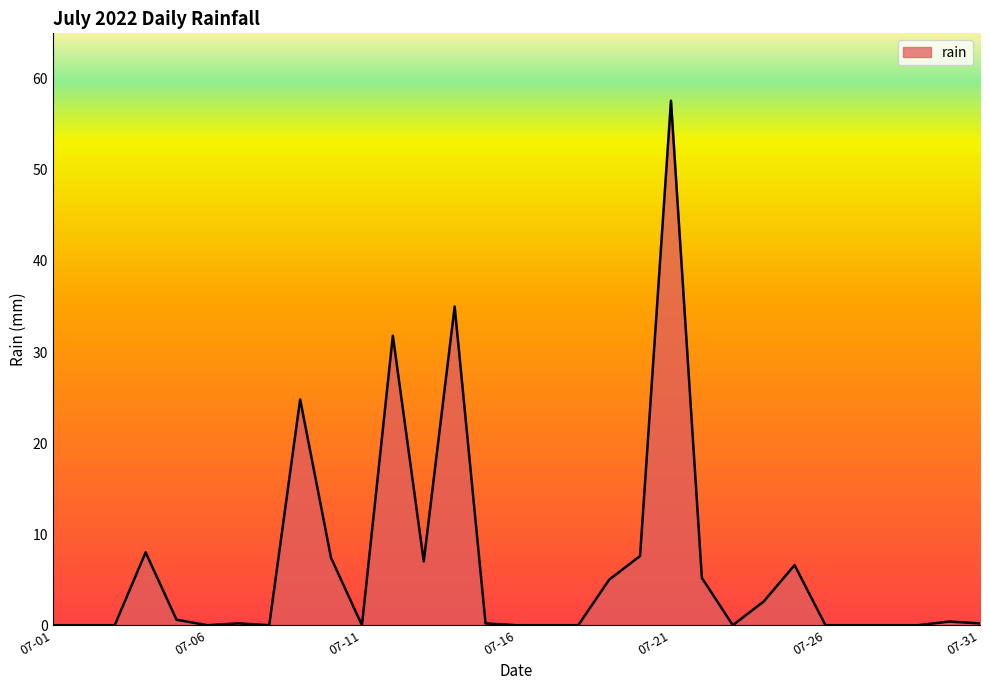

Which label corresponds to the largest value in the chart?

07-21